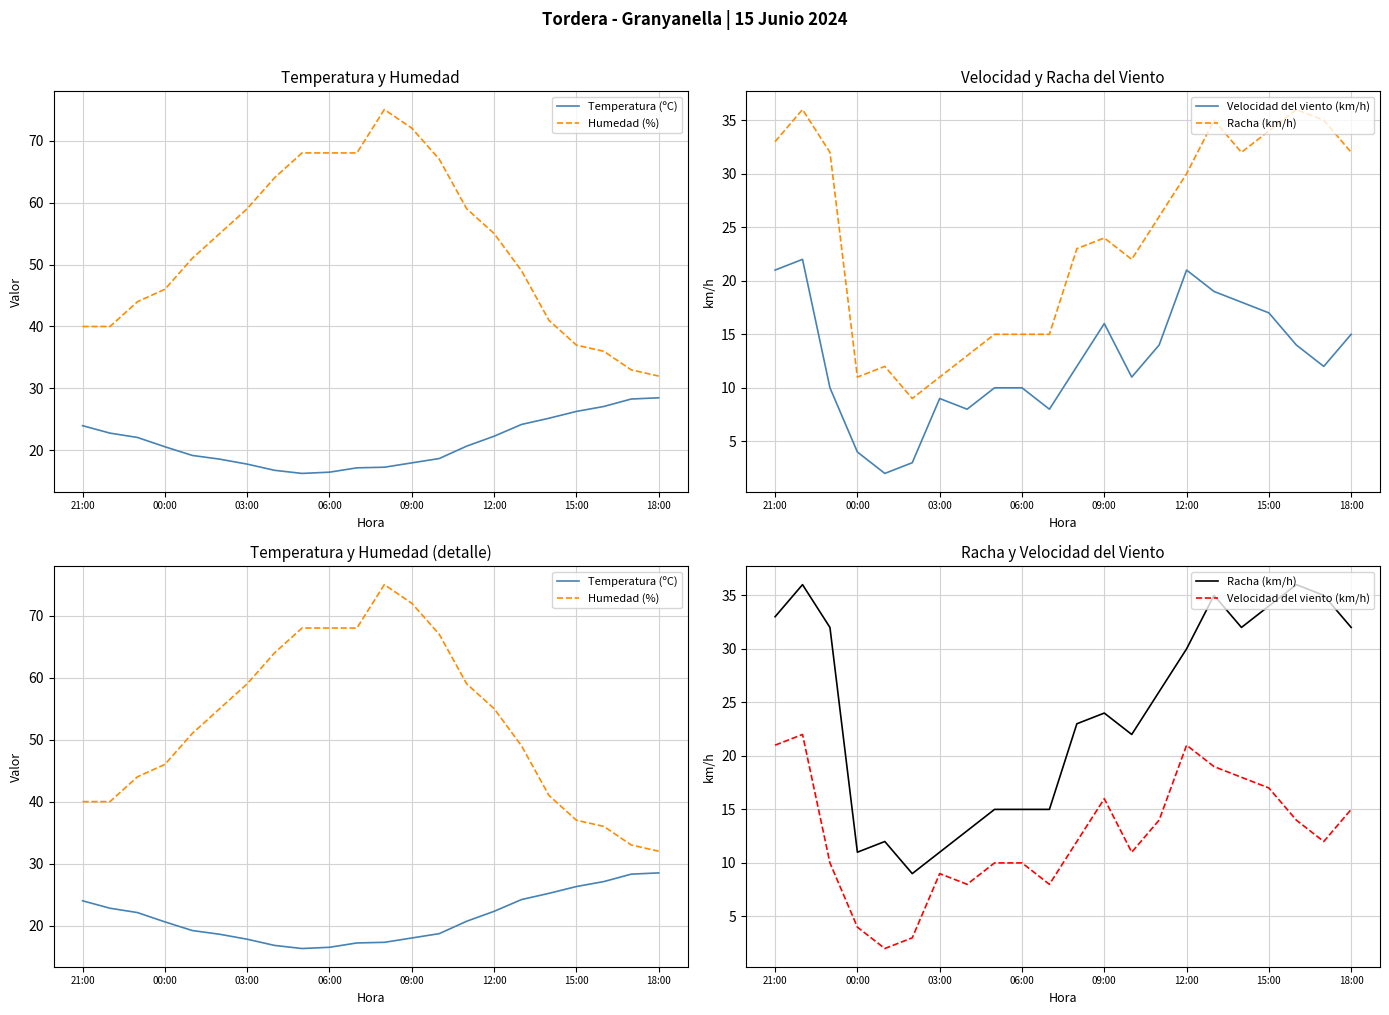

At how many categories does at least one series exceed 49?

12